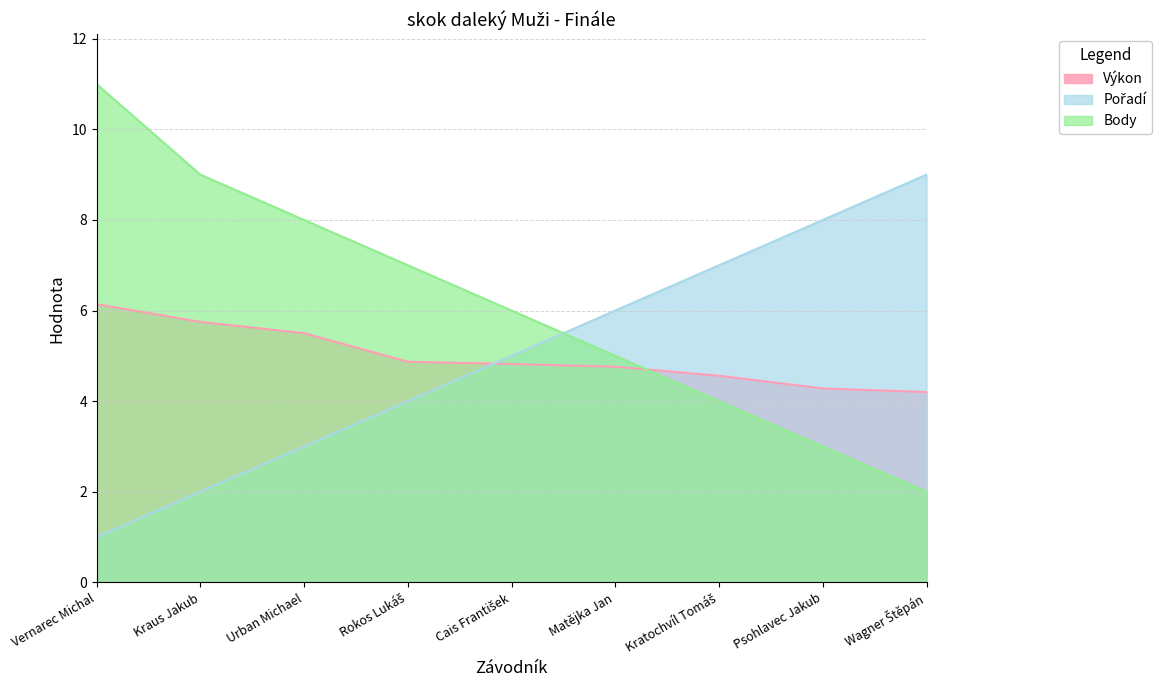

At which category is the sum across all series the highest?

Vernarec Michal